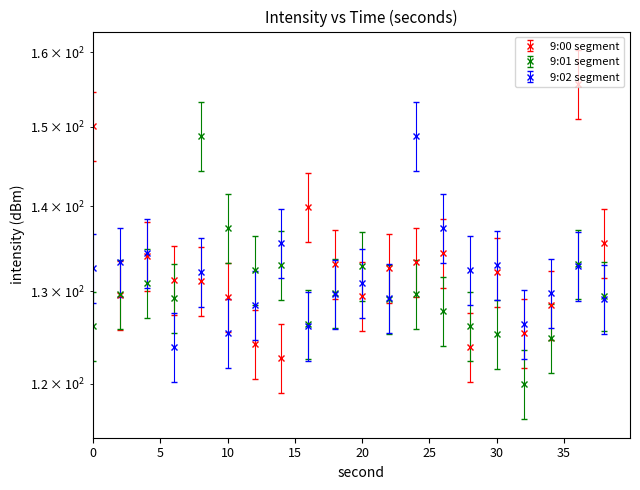

The 9:00 segment series shows 123.9 at 28. True or false?

True